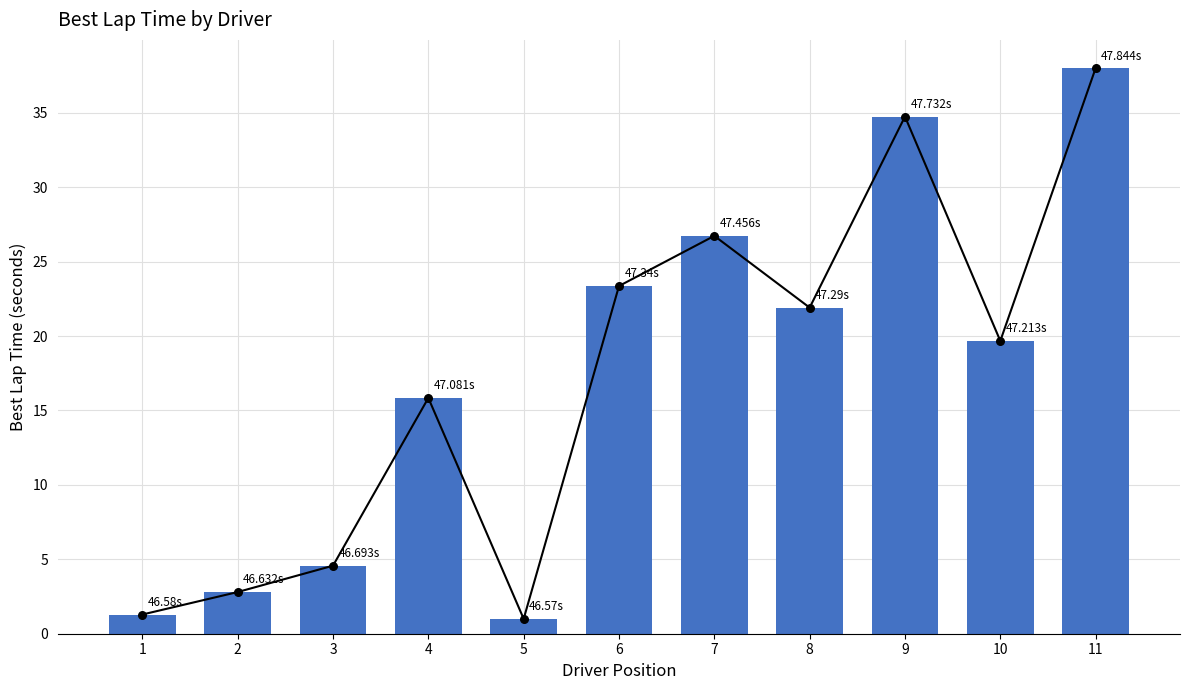

Approximately how many times larger is the value at 10 compared to 7?

0.7